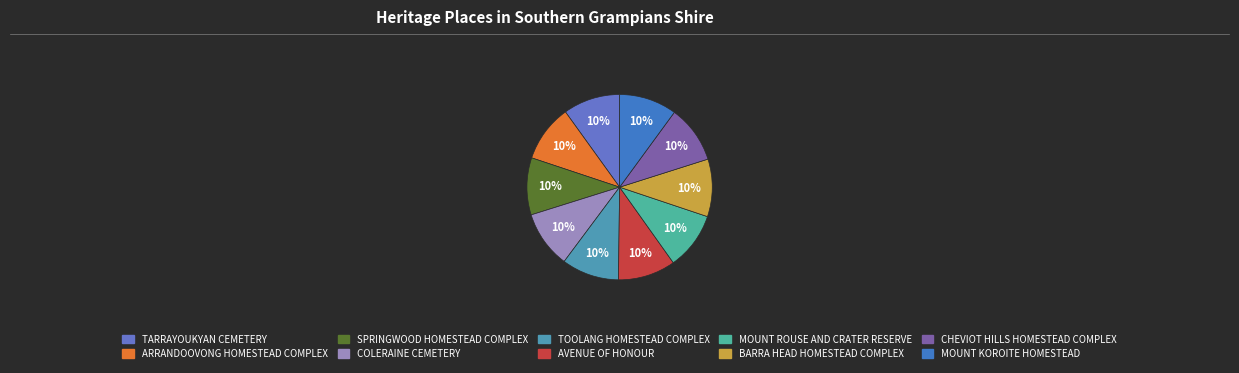

Which slice is the largest?

MOUNT KOROITE HOMESTEAD